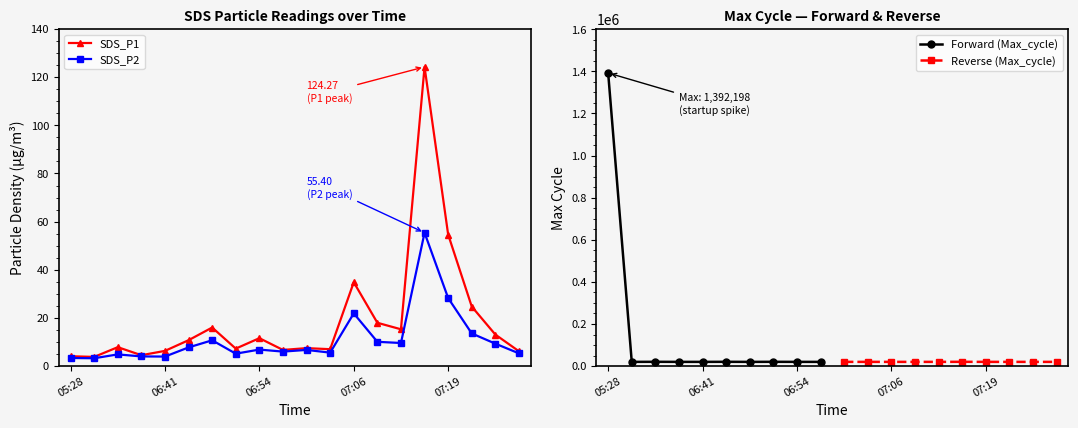

The value of SDS_P2 at 06:57 is 9.4. True or false?

False